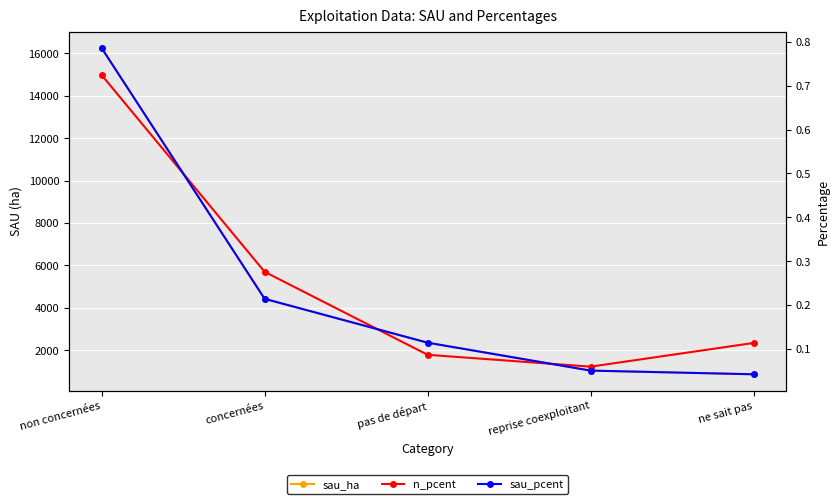

At which label is n_pcent closest to 0?

reprise coexploitant